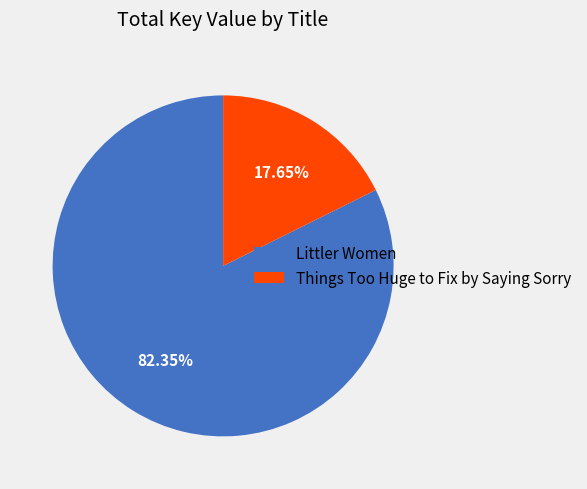

Which category has the smallest portion of the pie?

Things Too Huge to Fix by Saying Sorry